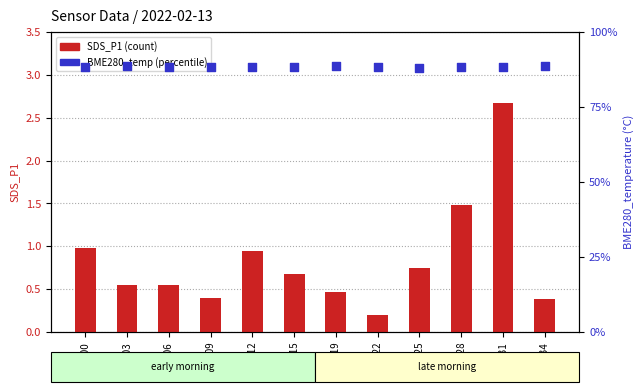

Which series has the largest Y range (max minus min)?

SDS_P1 (count)